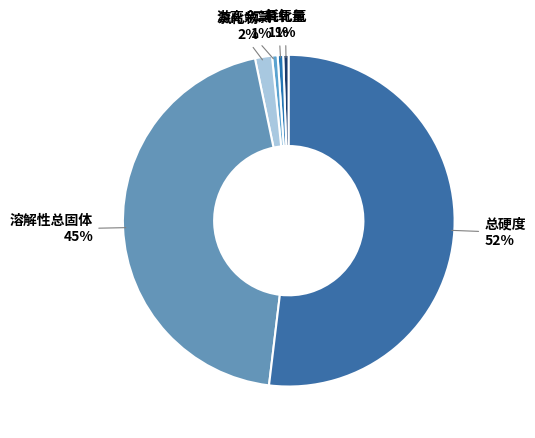

To the nearest percent, what is the average slice percentage?

17%